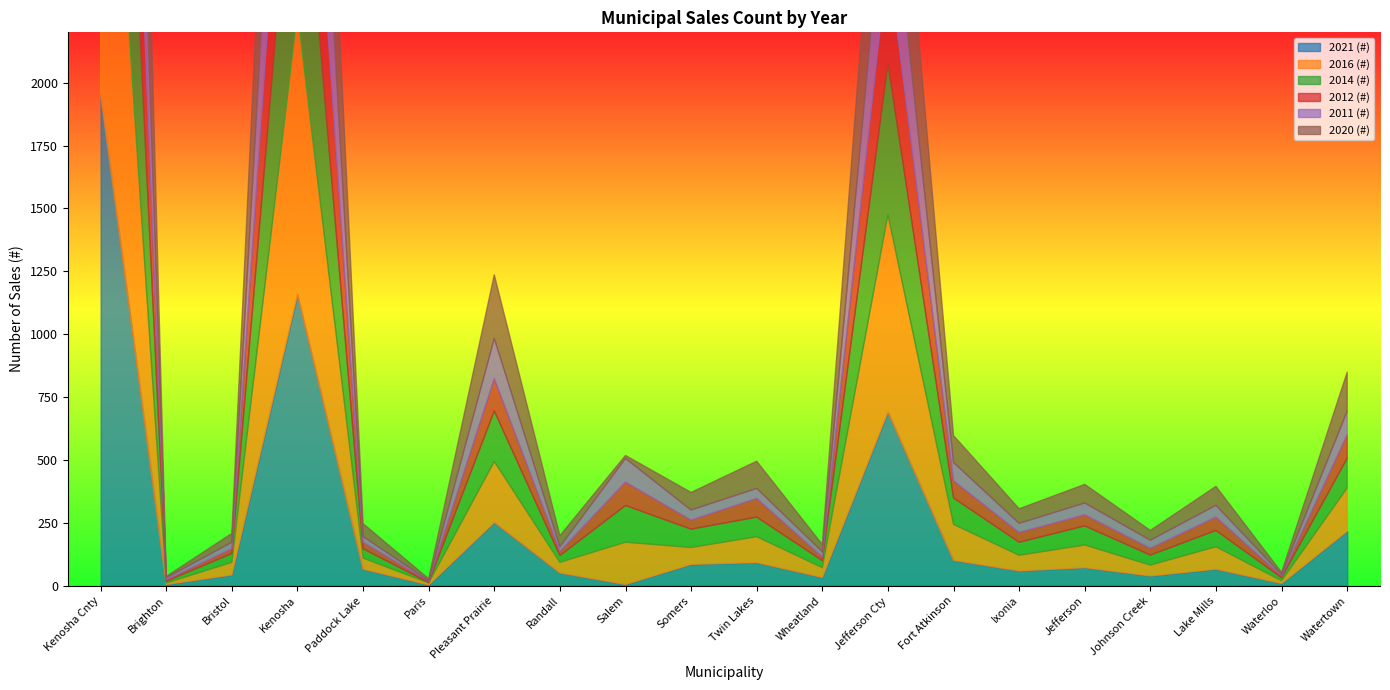

How many categories are shown in the chart?

20